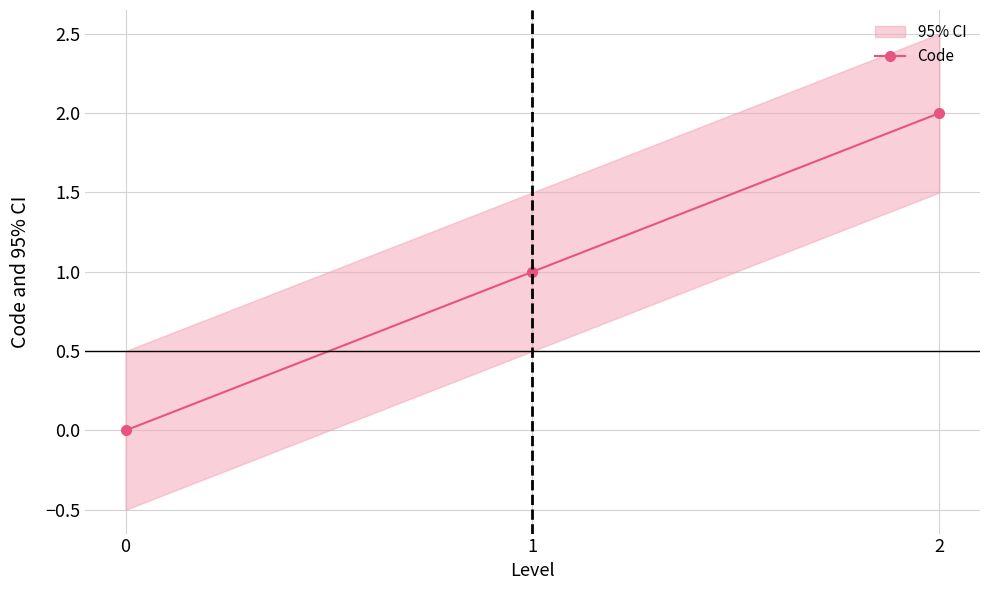

List the labels in order of value, largest first.

2, 1, 0